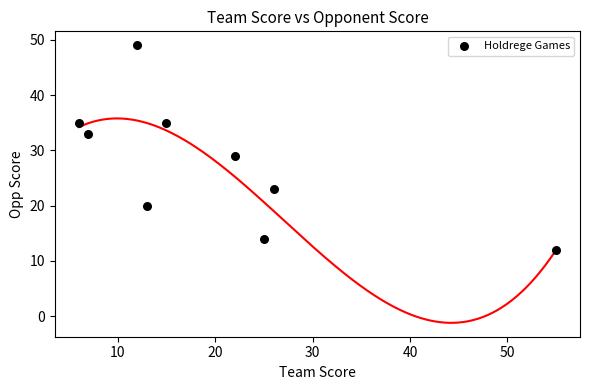

What Y value in the scatter plot is closest to 30?

29